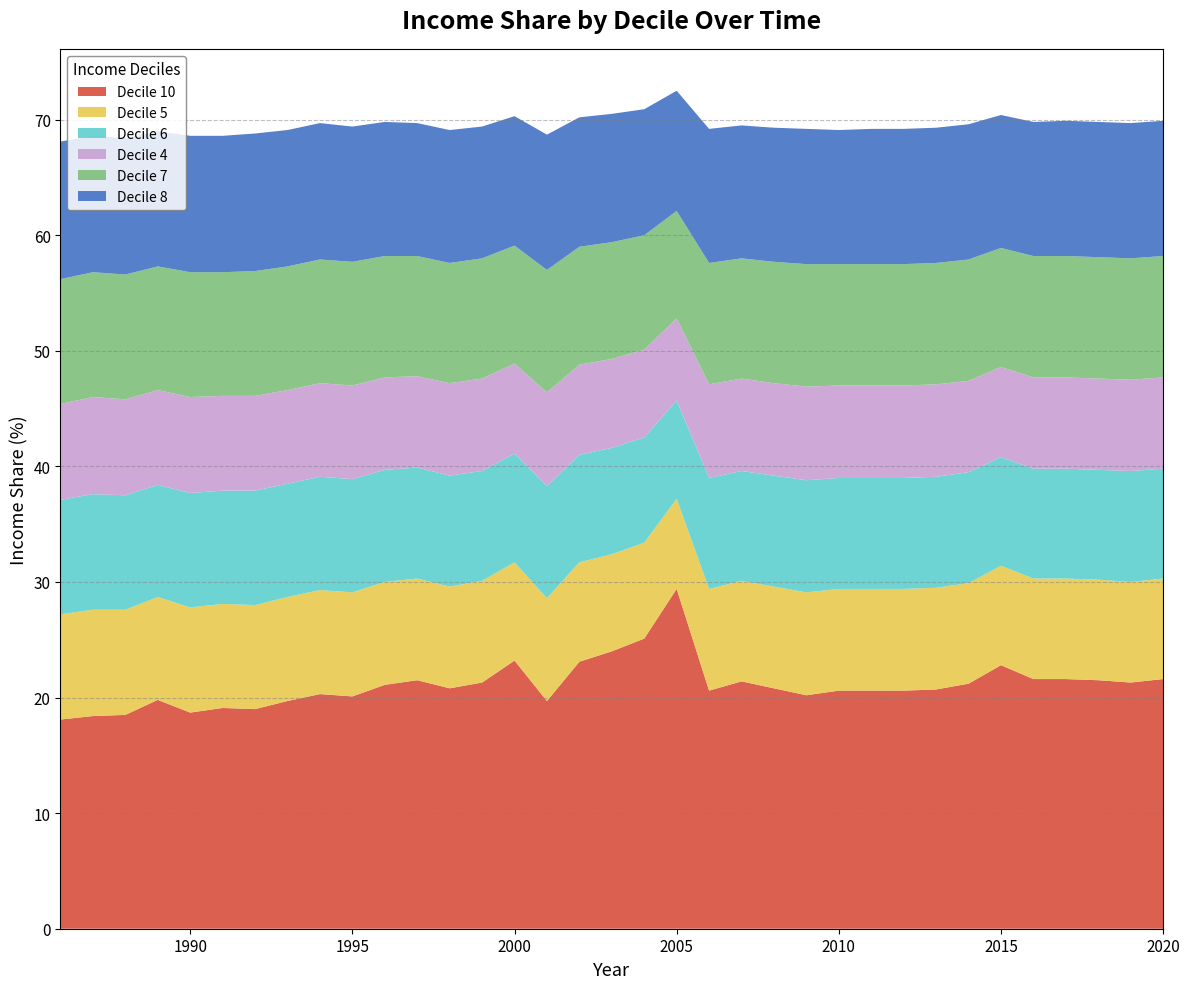

Reading left to right, transcribe all the data shown in this chart.

Decile 10: 1986=18.1	1987=18.4	1988=18.5	1989=19.8	1990=18.7	1991=19.1	1992=19.0	1993=19.7	1994=20.3	1995=20.1	1996=21.1	1997=21.5	1998=20.8	1999=21.3	2000=23.2	2001=19.7	2002=23.1	2003=24.0	2004=25.1	2005=29.4	2006=20.6	2007=21.4	2008=20.8	2009=20.2	2010=20.6	2011=20.6	2012=20.6	2013=20.7	2014=21.2	2015=22.8	2016=21.6	2017=21.6	2018=21.5	2019=21.3	2020=21.6
Decile 5: 1986=9.1	1987=9.2	1988=9.1	1989=8.9	1990=9.1	1991=9.0	1992=9.0	1993=9.0	1994=9.0	1995=9.0	1996=8.9	1997=8.8	1998=8.8	1999=8.8	2000=8.5	2001=8.9	2002=8.6	2003=8.4	2004=8.3	2005=7.8	2006=8.8	2007=8.7	2008=8.8	2009=8.9	2010=8.8	2011=8.8	2012=8.8	2013=8.8	2014=8.7	2015=8.6	2016=8.7	2017=8.7	2018=8.7	2019=8.7	2020=8.7
Decile 6: 1986=9.9	1987=10.0	1988=9.9	1989=9.7	1990=9.9	1991=9.8	1992=9.9	1993=9.8	1994=9.8	1995=9.8	1996=9.7	1997=9.6	1998=9.6	1999=9.5	2000=9.4	2001=9.7	2002=9.3	2003=9.2	2004=9.1	2005=8.5	2006=9.6	2007=9.5	2008=9.6	2009=9.7	2010=9.6	2011=9.6	2012=9.6	2013=9.6	2014=9.6	2015=9.4	2016=9.5	2017=9.5	2018=9.5	2019=9.6	2020=9.5
Decile 4: 1986=8.3	1987=8.4	1988=8.3	1989=8.2	1990=8.3	1991=8.2	1992=8.2	1993=8.1	1994=8.1	1995=8.1	1996=8.0	1997=7.9	1998=8.0	1999=8.0	2000=7.8	2001=8.1	2002=7.8	2003=7.7	2004=7.6	2005=7.1	2006=8.1	2007=8.0	2008=8.0	2009=8.1	2010=8.0	2011=8.0	2012=8.0	2013=8.0	2014=7.9	2015=7.8	2016=7.9	2017=7.9	2018=7.9	2019=7.9	2020=7.9
Decile 7: 1986=10.8	1987=10.8	1988=10.8	1989=10.7	1990=10.8	1991=10.7	1992=10.8	1993=10.7	1994=10.7	1995=10.7	1996=10.5	1997=10.4	1998=10.4	1999=10.4	2000=10.2	2001=10.6	2002=10.2	2003=10.1	2004=9.9	2005=9.3	2006=10.5	2007=10.4	2008=10.5	2009=10.6	2010=10.5	2011=10.5	2012=10.5	2013=10.5	2014=10.5	2015=10.3	2016=10.5	2017=10.5	2018=10.5	2019=10.5	2020=10.5
Decile 8: 1986=11.9	1987=11.8	1988=11.8	1989=11.7	1990=11.8	1991=11.8	1992=11.9	1993=11.8	1994=11.8	1995=11.7	1996=11.6	1997=11.5	1998=11.5	1999=11.4	2000=11.2	2001=11.7	2002=11.2	2003=11.1	2004=10.9	2005=10.4	2006=11.6	2007=11.5	2008=11.6	2009=11.7	2010=11.6	2011=11.7	2012=11.7	2013=11.7	2014=11.7	2015=11.5	2016=11.6	2017=11.7	2018=11.7	2019=11.7	2020=11.7